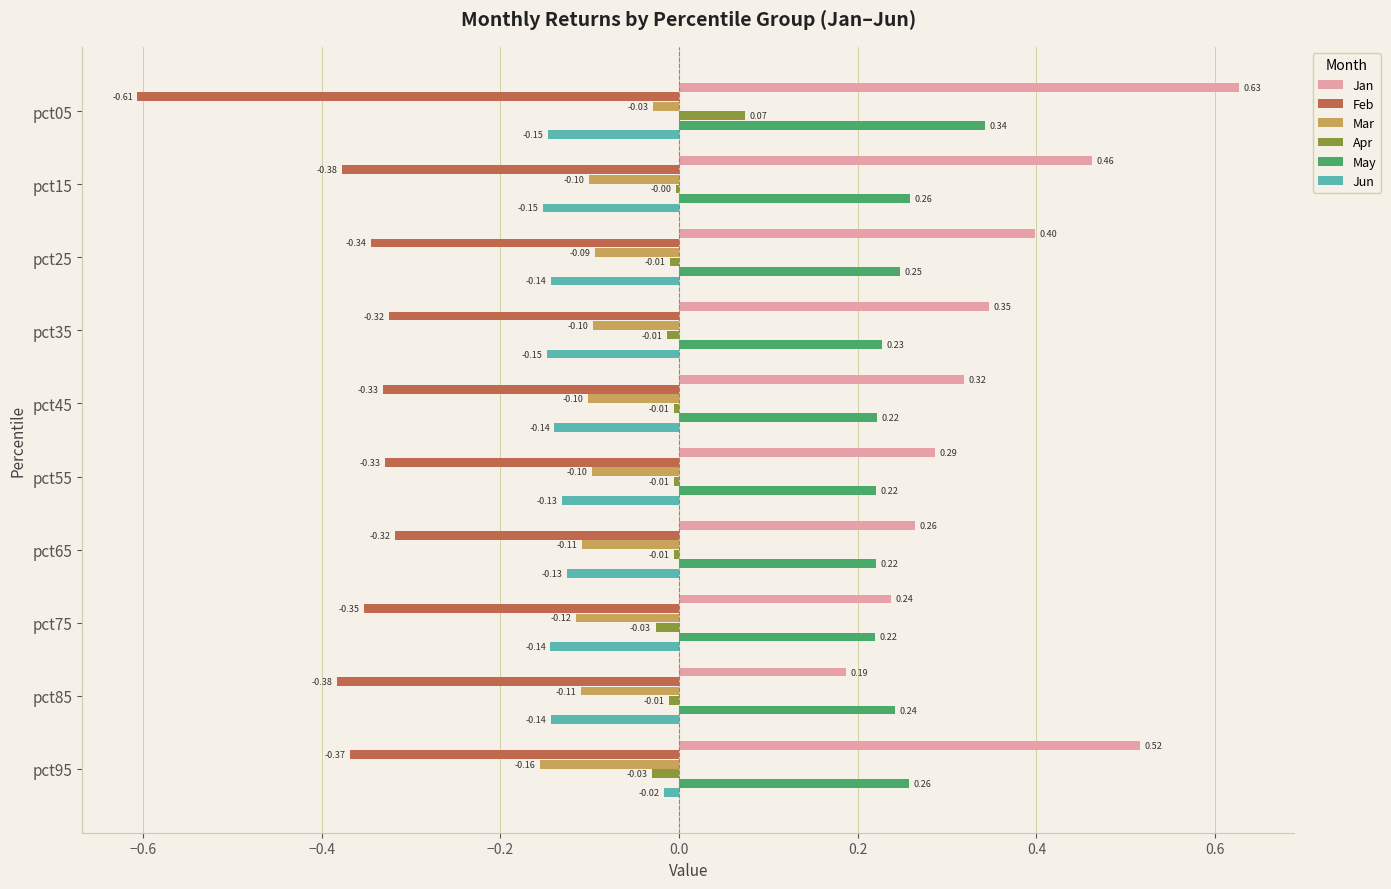

Which series has the largest total across all categories?

Jan